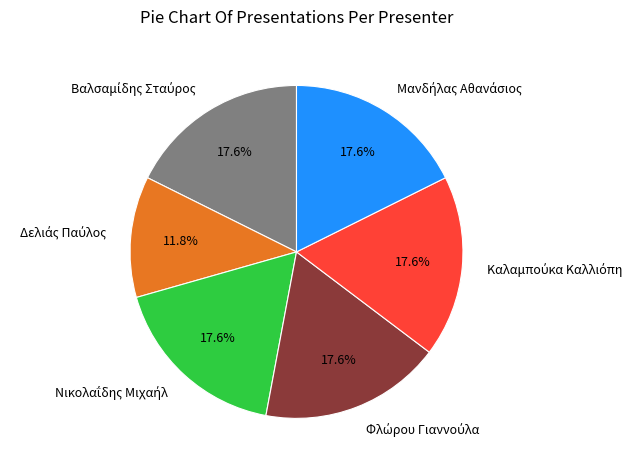

Does any single category account for the majority?

No